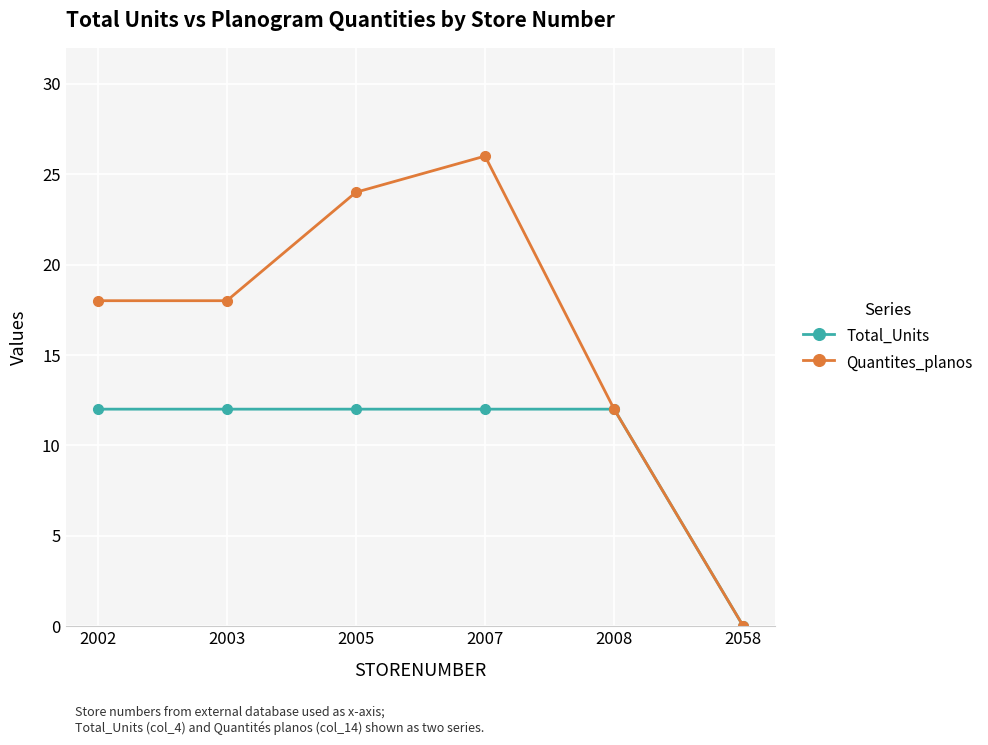

List the series in order of their overall mean, lowest first.

Total_Units, Quantites_planos